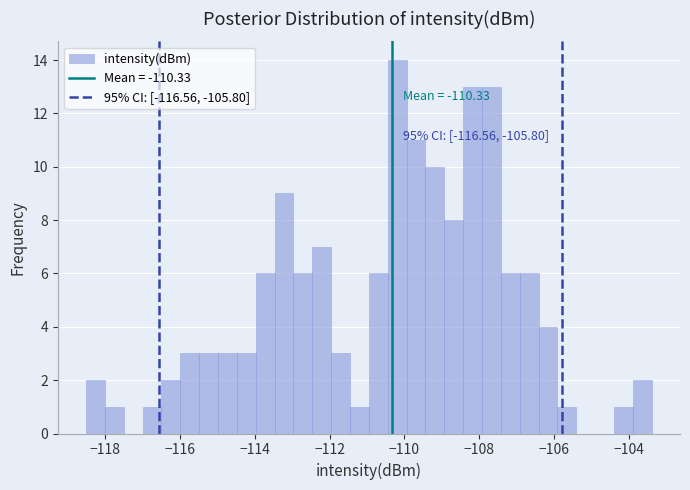

Read against the x-axis, roughly where is the centre of the tallest bar?

-110.2